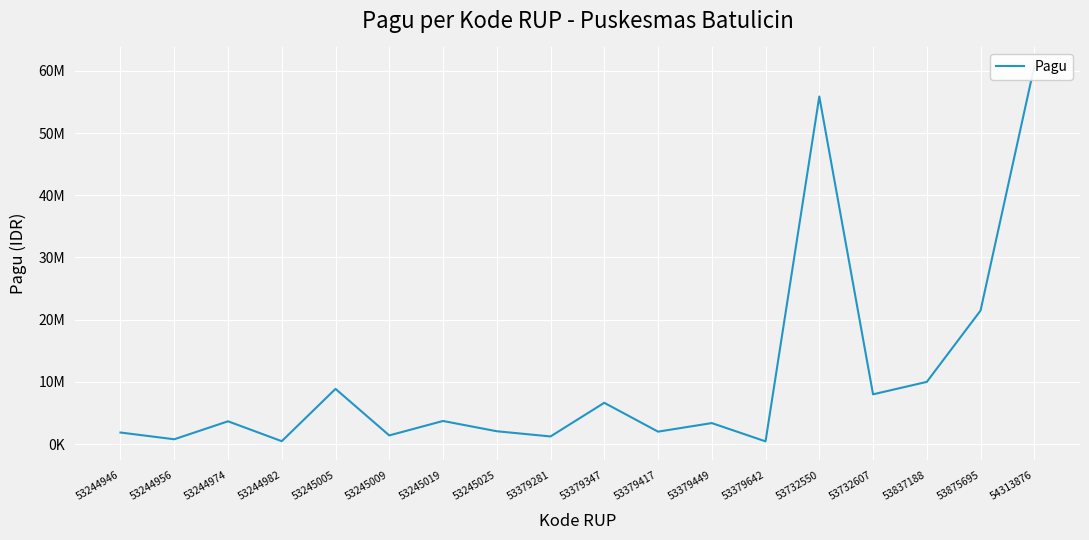

Is it true that the value at 53837188 is 10000000?

True